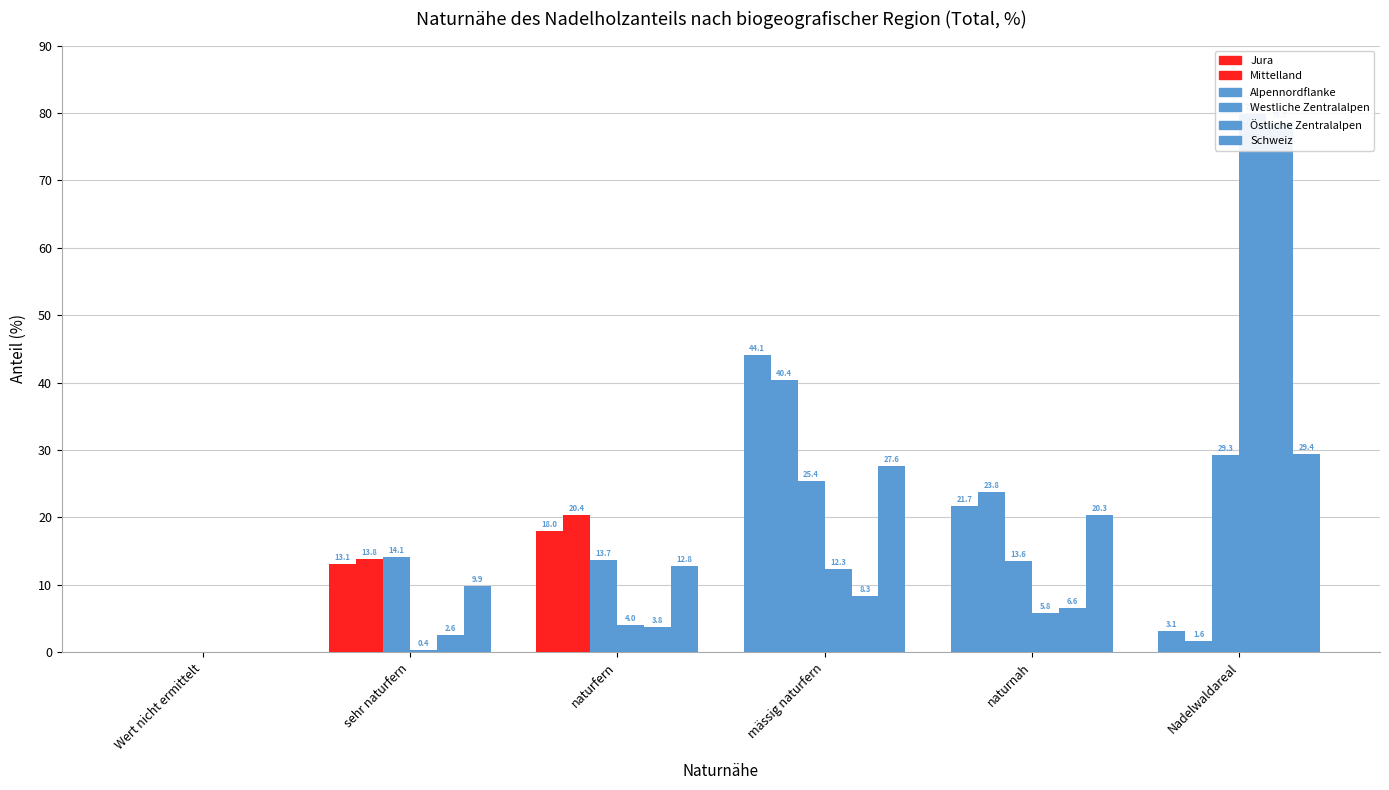

List the labels in order of Alpennordflanke value, largest first.

Nadelwaldareal, mässig naturfern, sehr naturfern, naturfern, naturnah, Wert nicht ermittelt